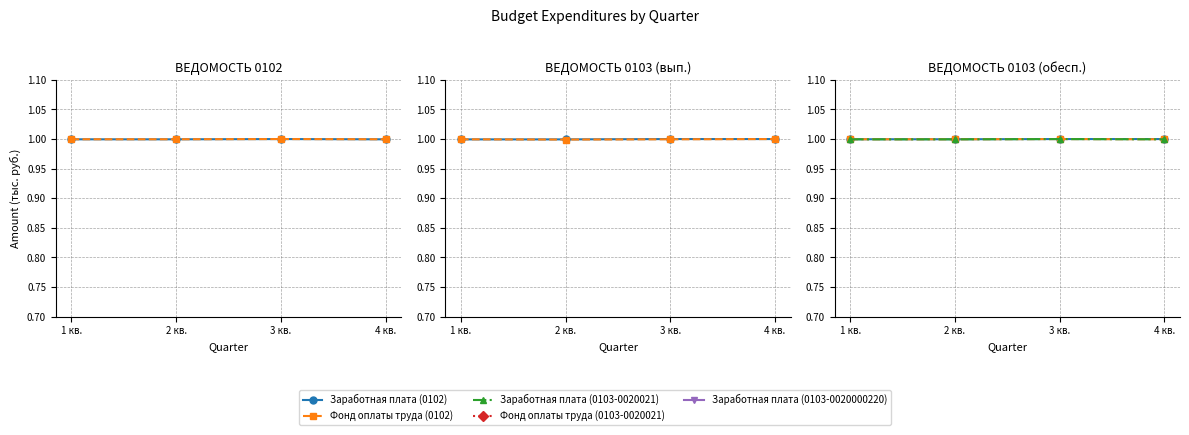

What is the label of the 2nd point from the left?

2 кв.